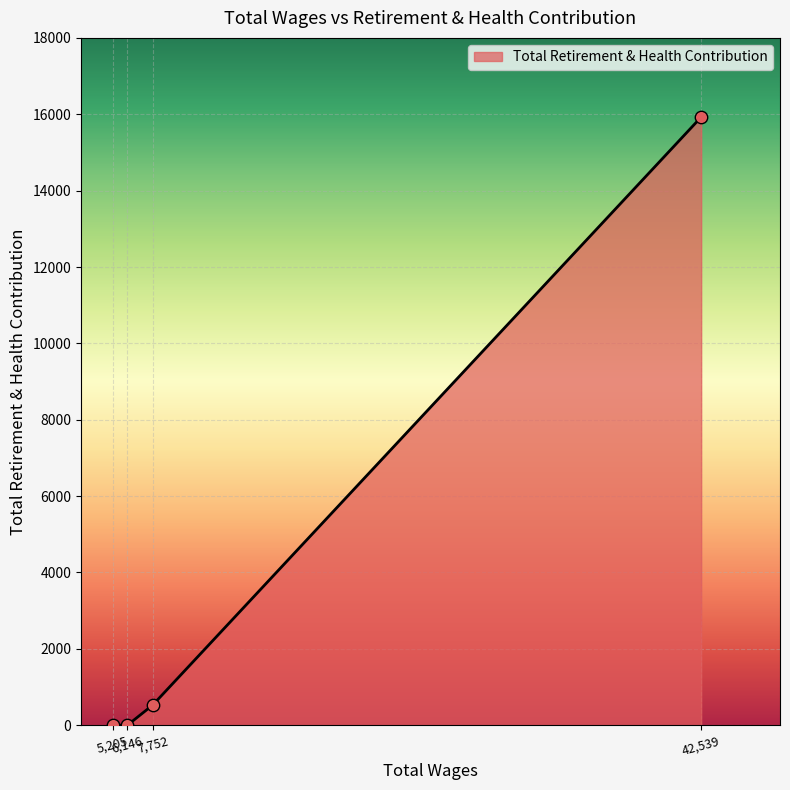

What is the average value?

4114